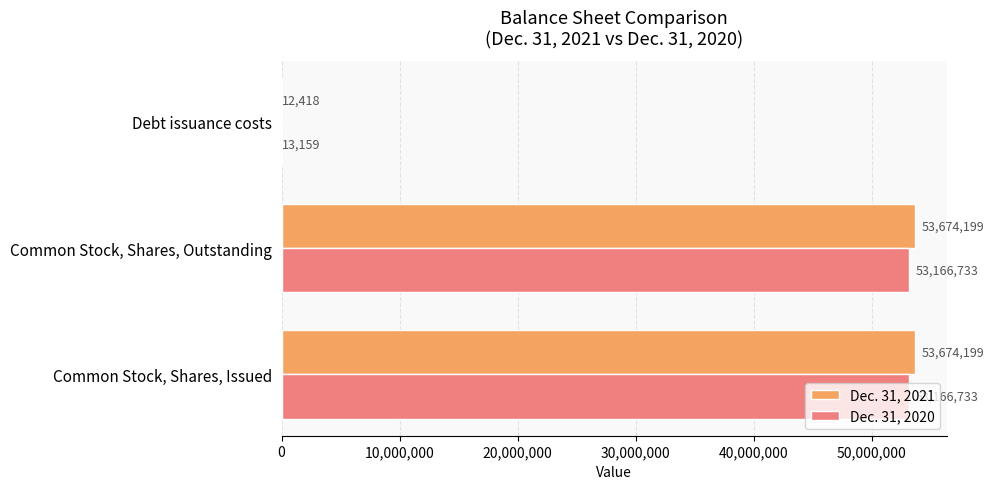

What is the total value across all series at Common Stock, Shares, Outstanding?

106840932